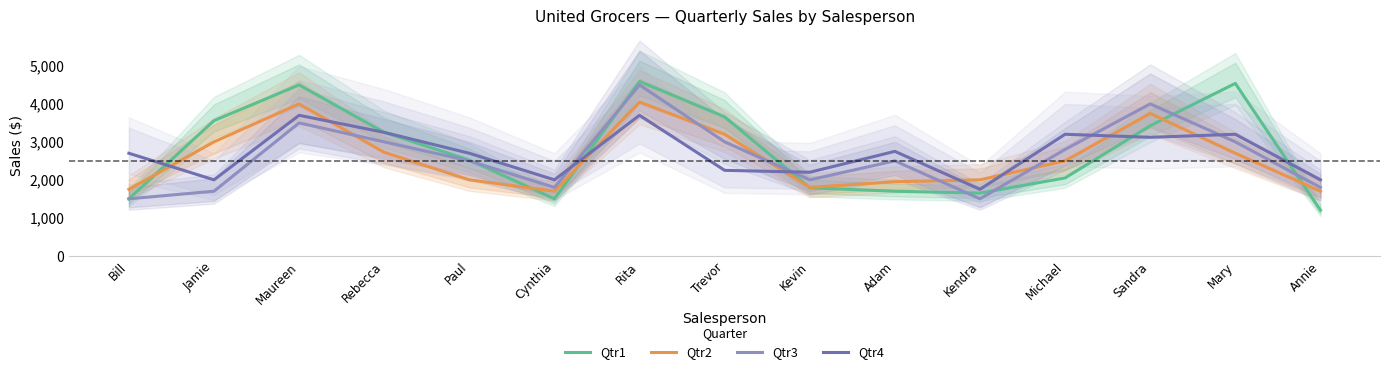

At which category is the sum across all series the highest?

Rita